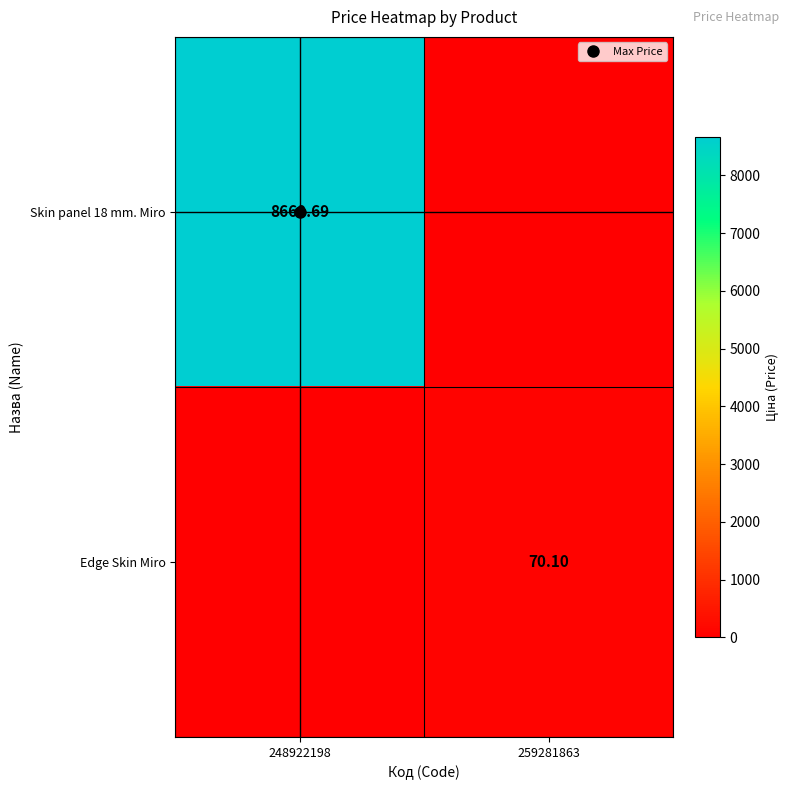

What is the average value of the Edge Skin Miro series?

35.0